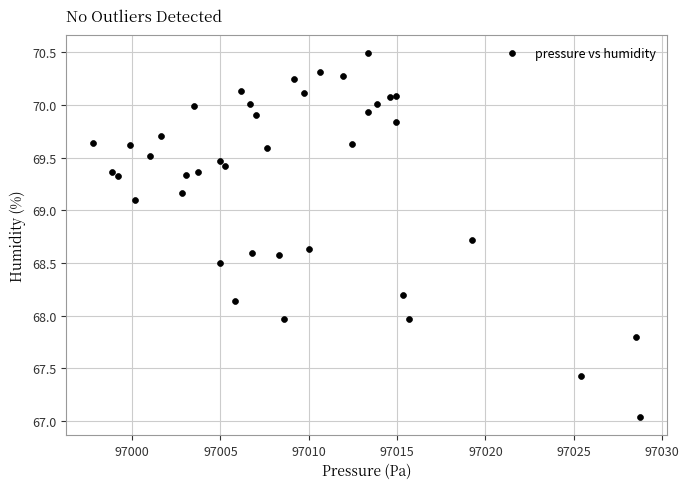

What is the range of X values (max minus min)?

30.9